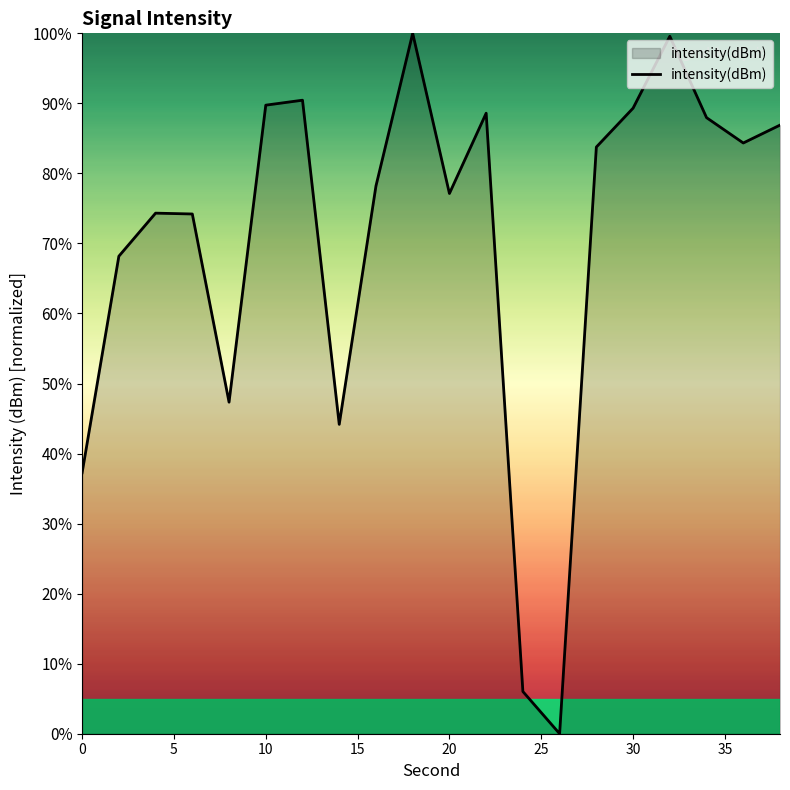

What is the maximum value shown in the chart?

100.0